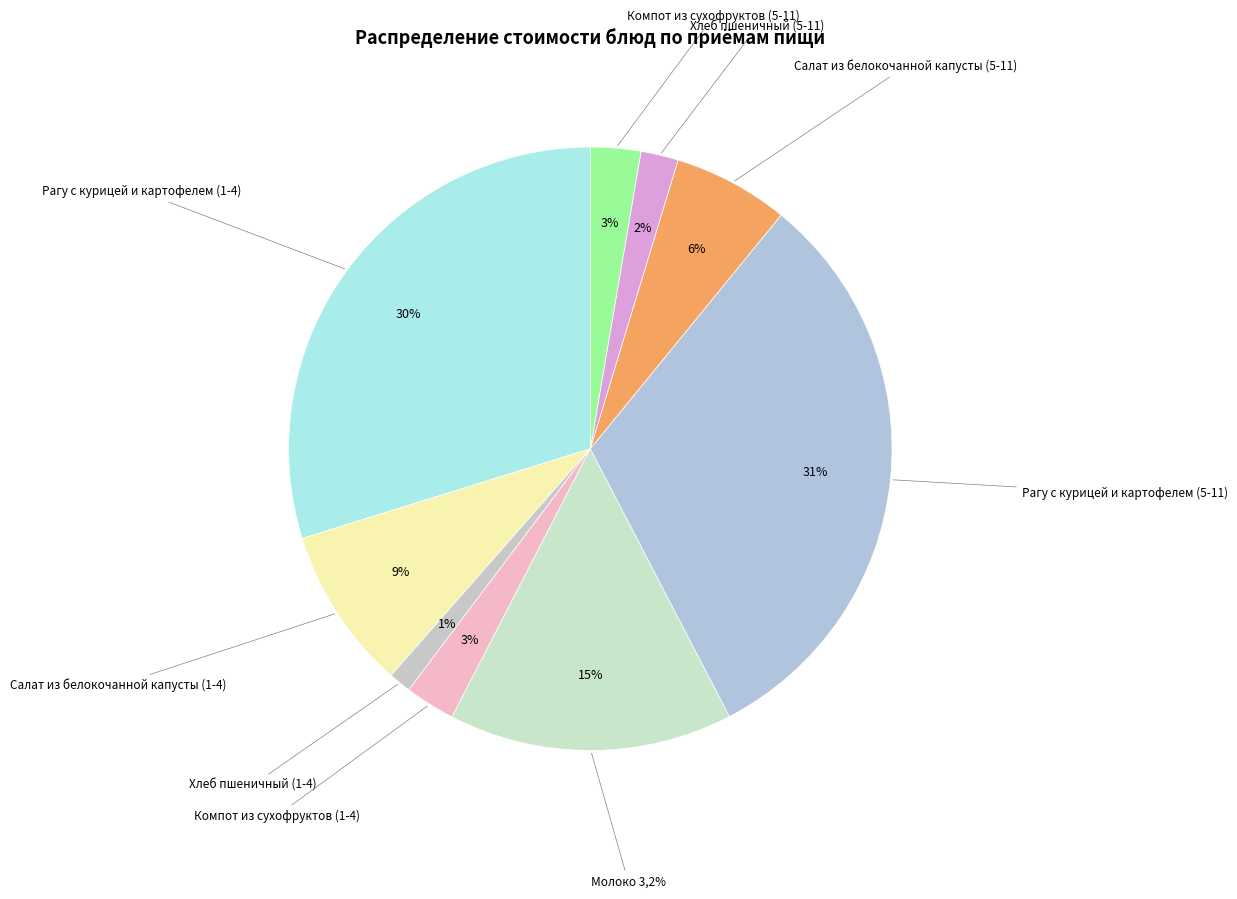

Does Компот из сухофруктов (1-4) account for over 50% of the chart?

No